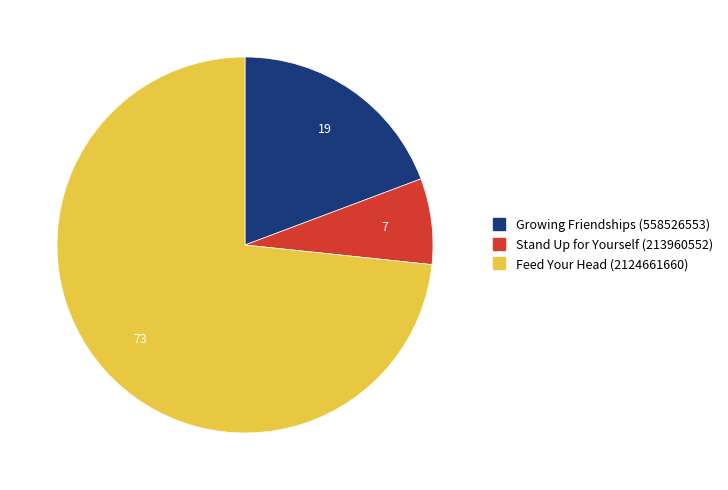

Which slice represents more than half of the pie?

Feed Your Head (2124661660)